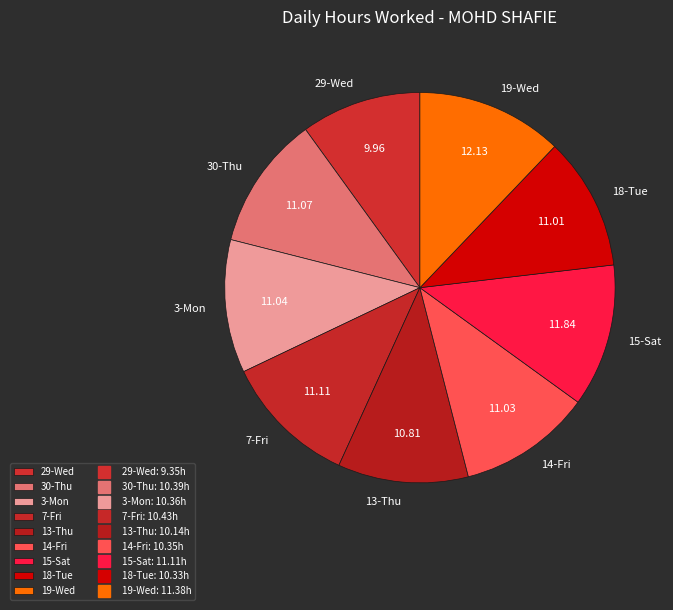

Do 14-Fri and 13-Thu together represent more than half of the pie?

No